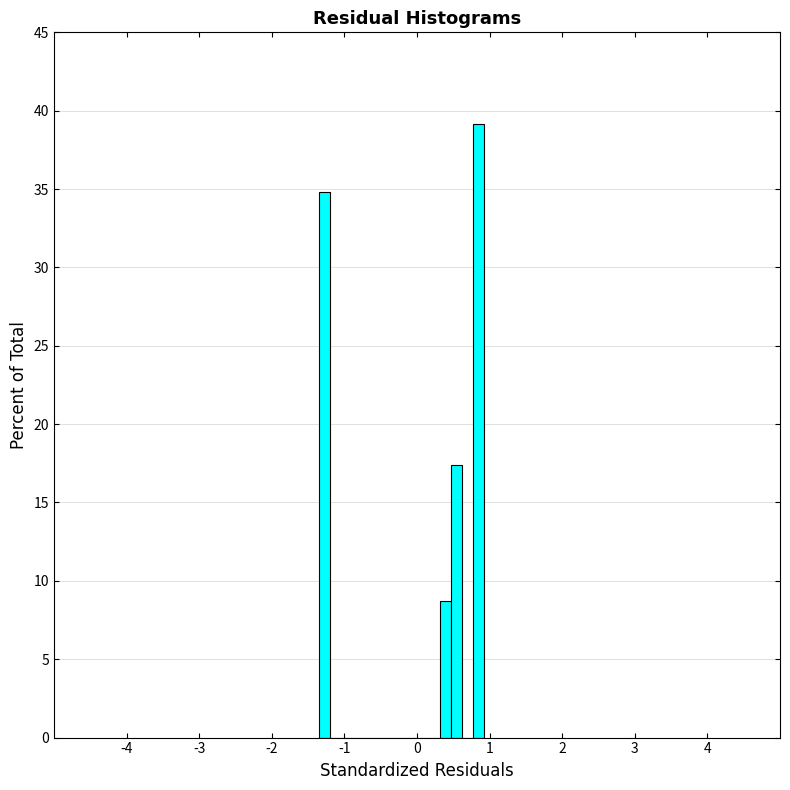

Read against the x-axis, roughly where is the centre of the tallest bar?

0.8